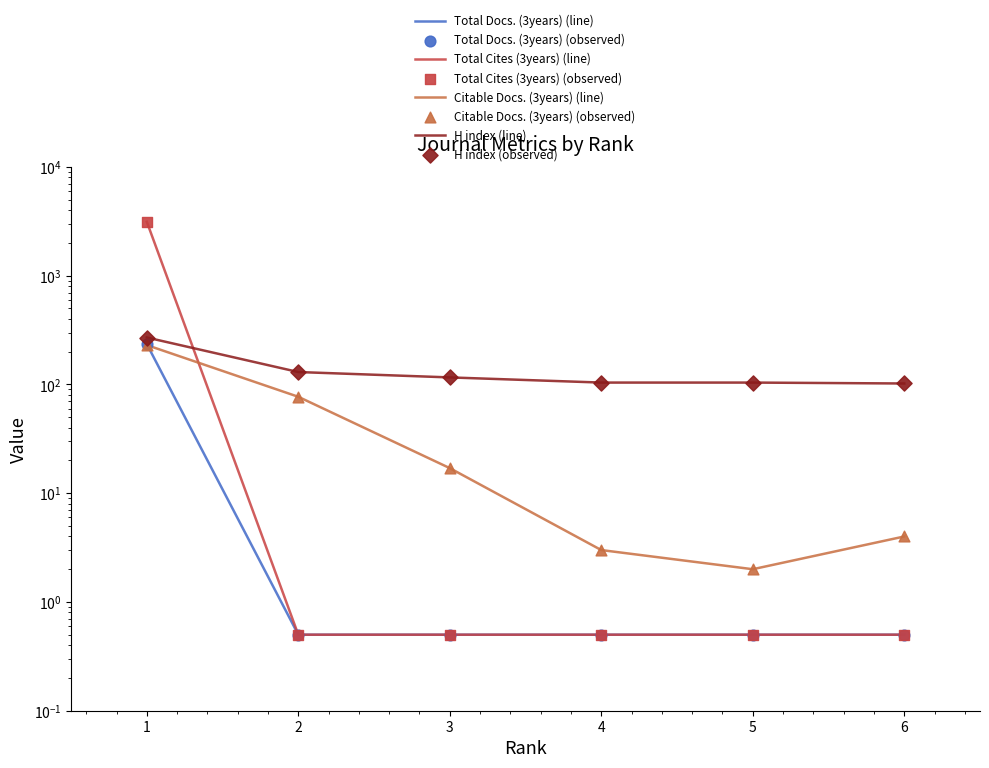

At how many categories does at least one series exceed 1287?

1